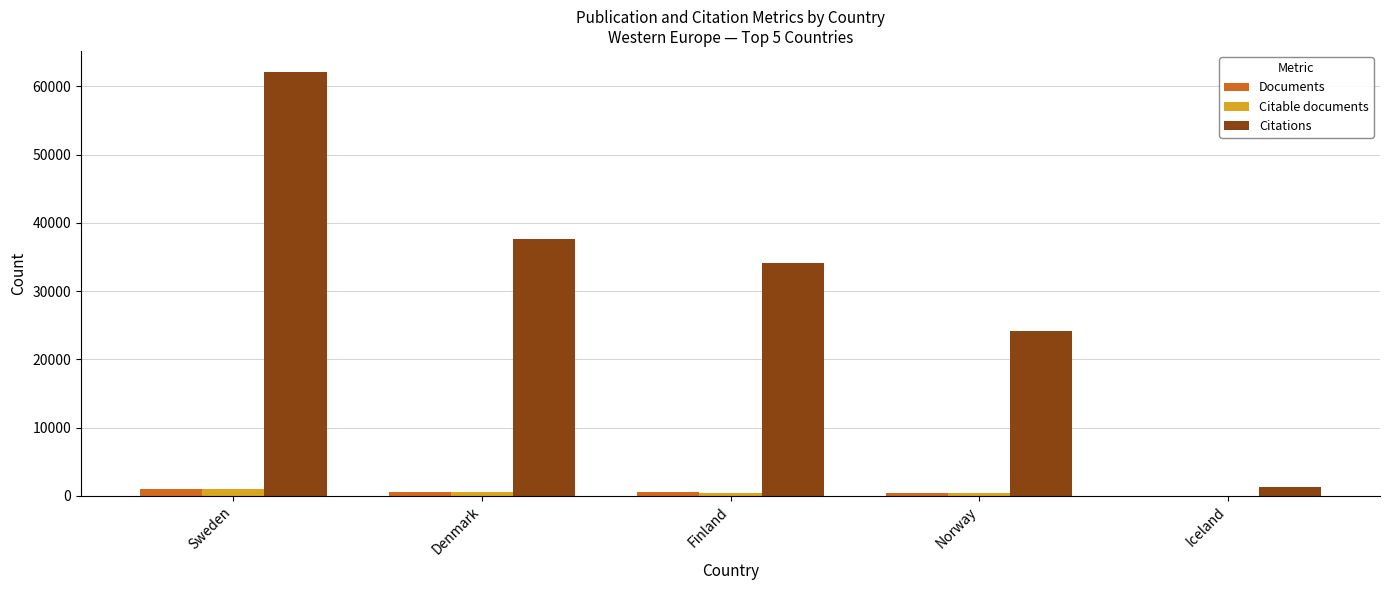

What is the sum of all Citations values?

159210